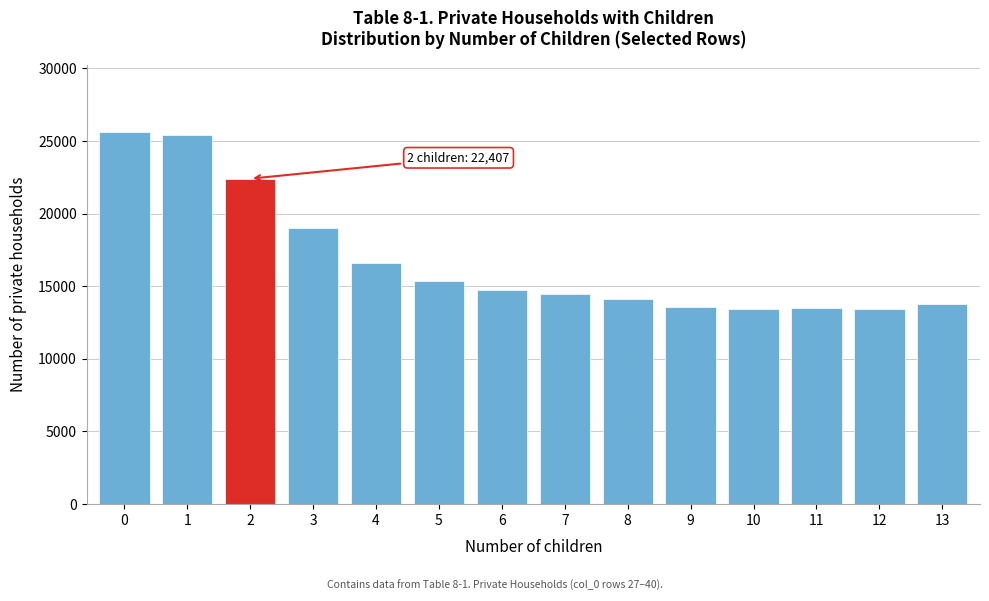

What is the value of the 8th bar from the left?

14450